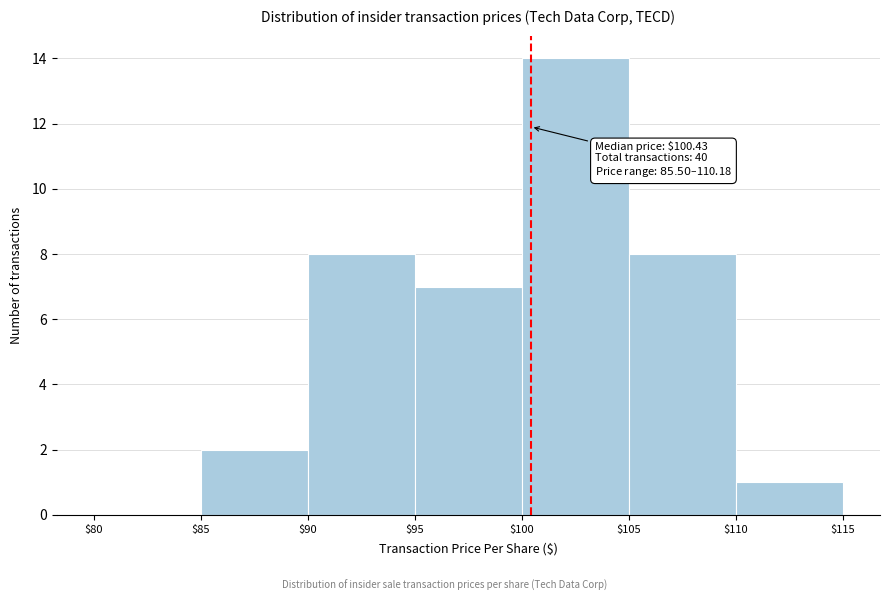

Over which range of the x-axis is the bar tallest?

$100 to $105